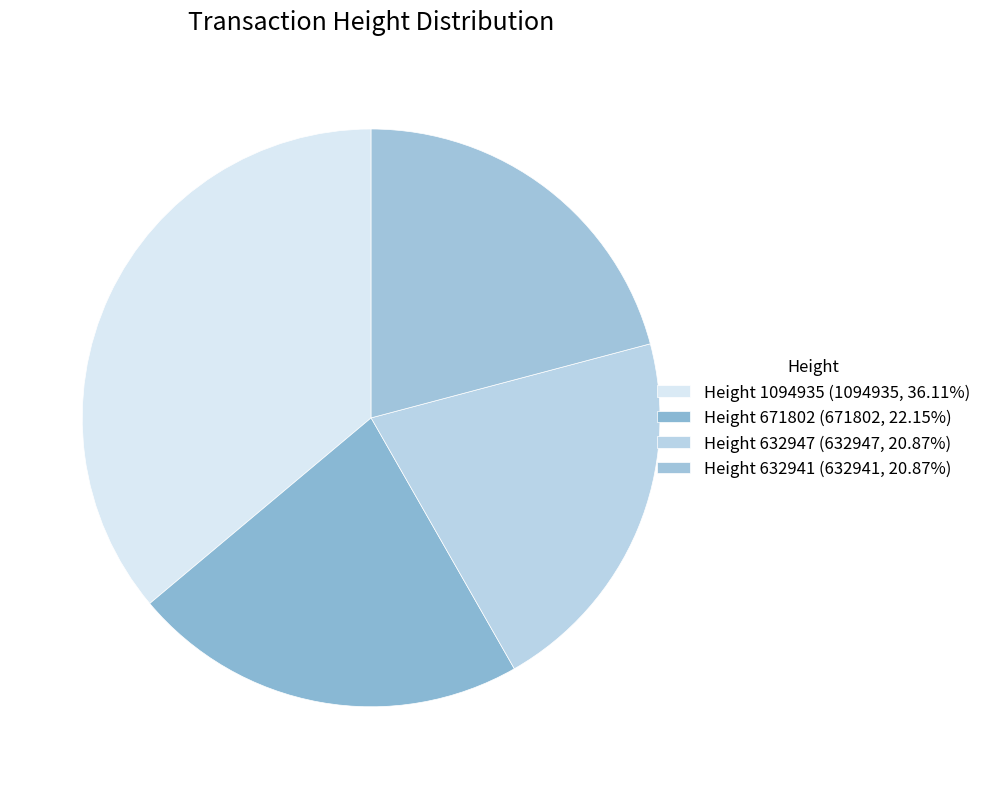

How many slices are in this pie chart?

4